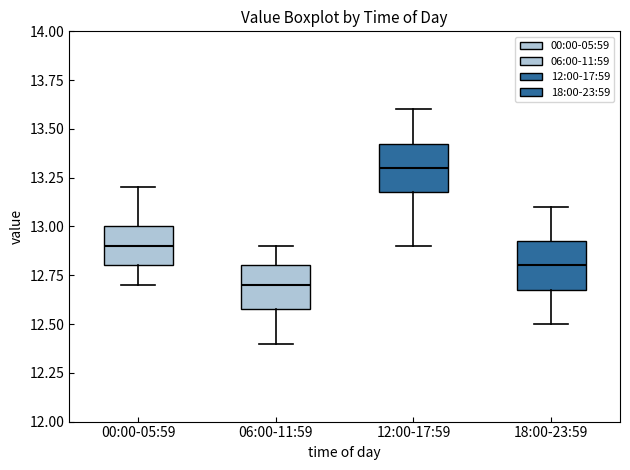

Where is the lower edge of the box for 12:00-17:59 on the y-axis? The values are not printed on the chart, so give them approximately, as read against the axis.

13.20